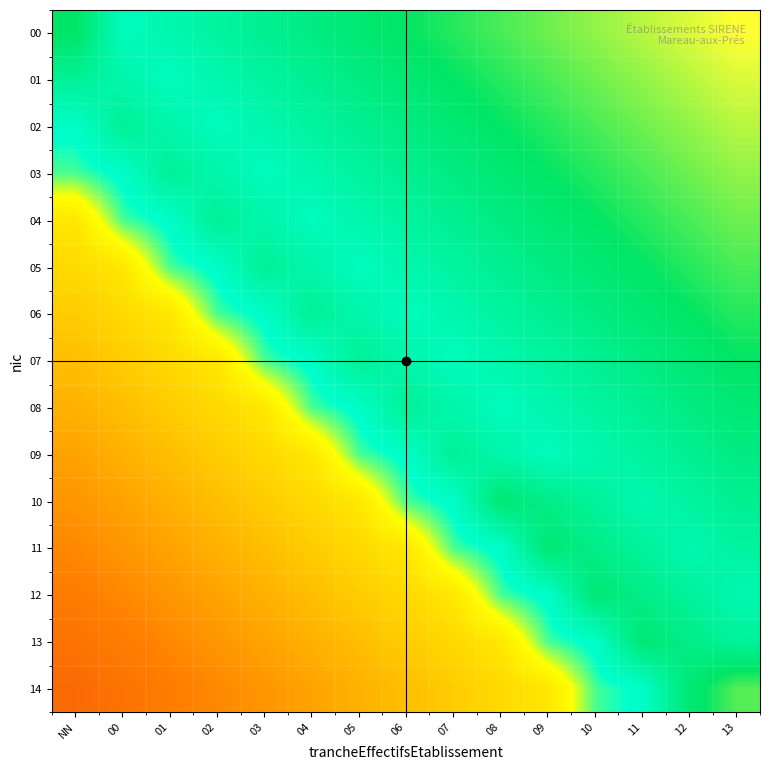

What is the spread (max minus min) of values at 02?

0.6